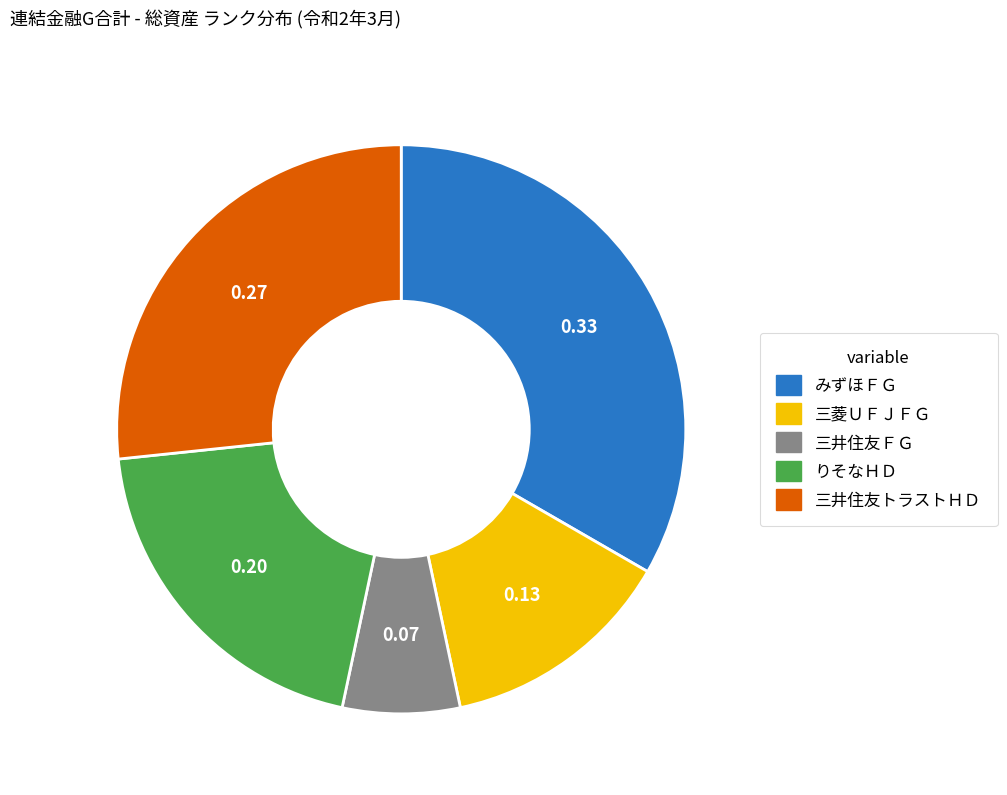

Is it true that 三菱ＵＦＪＦＧ is 25% of the pie?

False